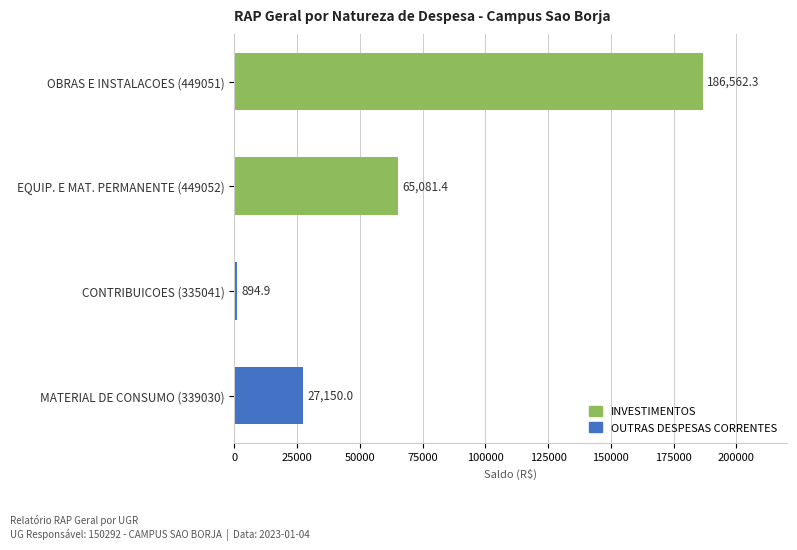

List the labels in order of value, largest first.

OBRAS E INSTALACOES (449051), EQUIP. E MAT. PERMANENTE (449052), MATERIAL DE CONSUMO (339030), CONTRIBUICOES (335041)